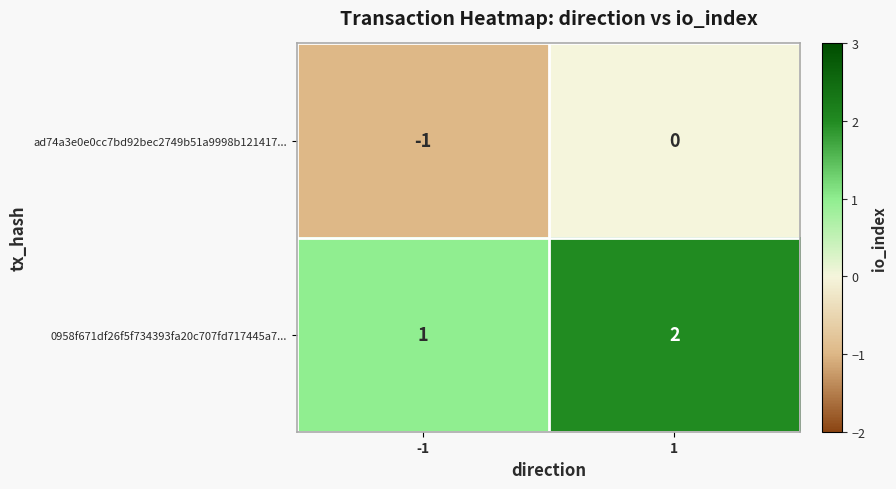

Reading left to right, list all the values displayed in this chart.

ad74a3e0e0cc7bd92bec2749b51a9998b121417...: -1=-1	1=0
0958f671df26f5f734393fa20c707fd717445a7...: -1=1	1=2